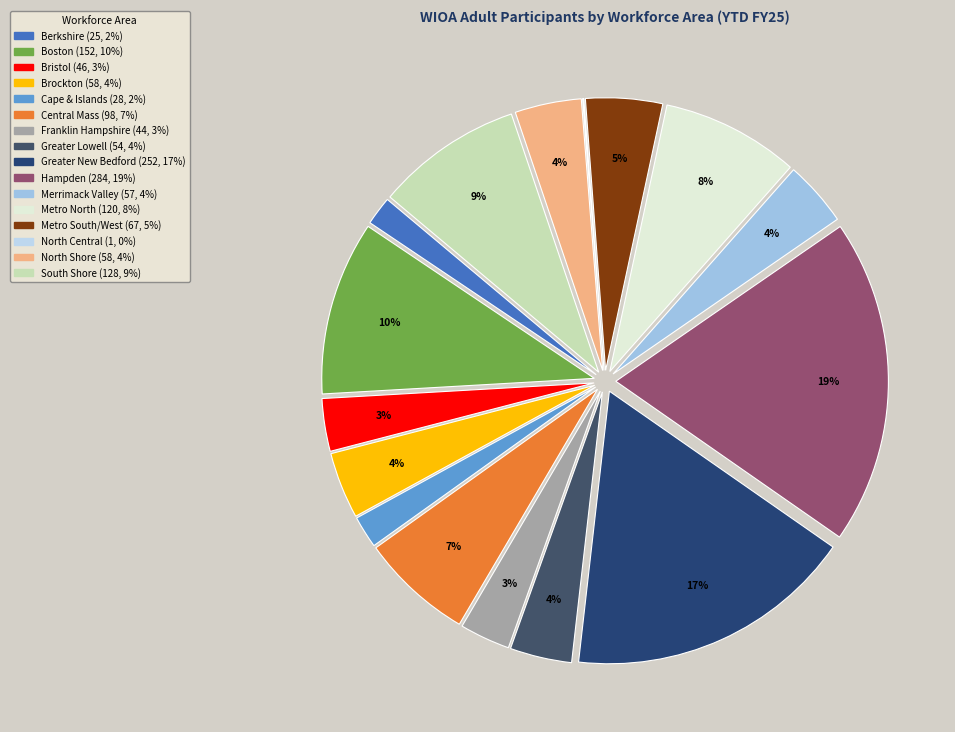

Do North Shore and Hampden together represent more than half of the pie?

No